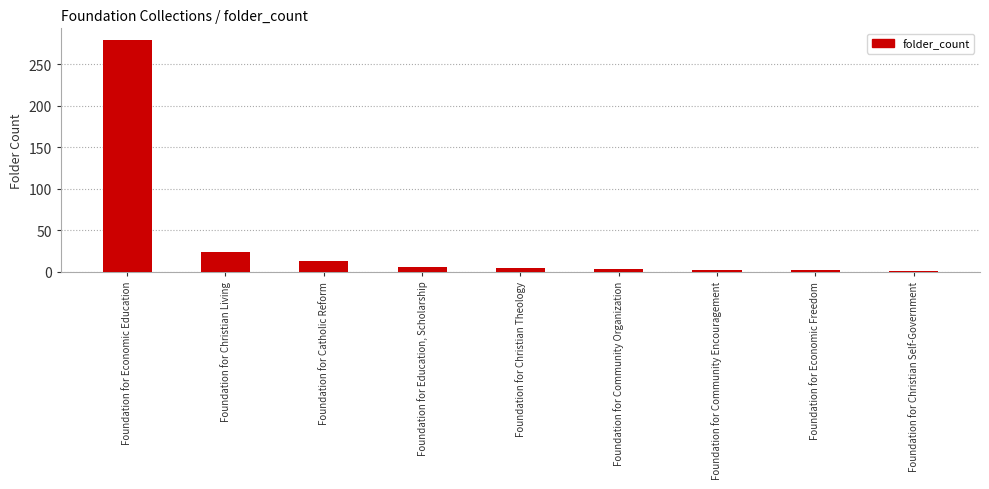

What is the label of the 1st bar from the right?

Foundation for Christian Self-Government